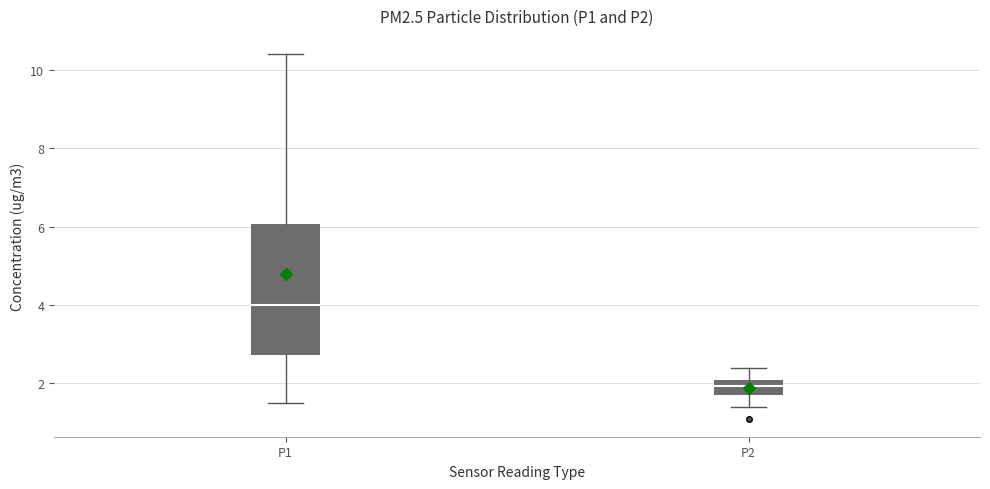

Which box has the highest median line?

P1